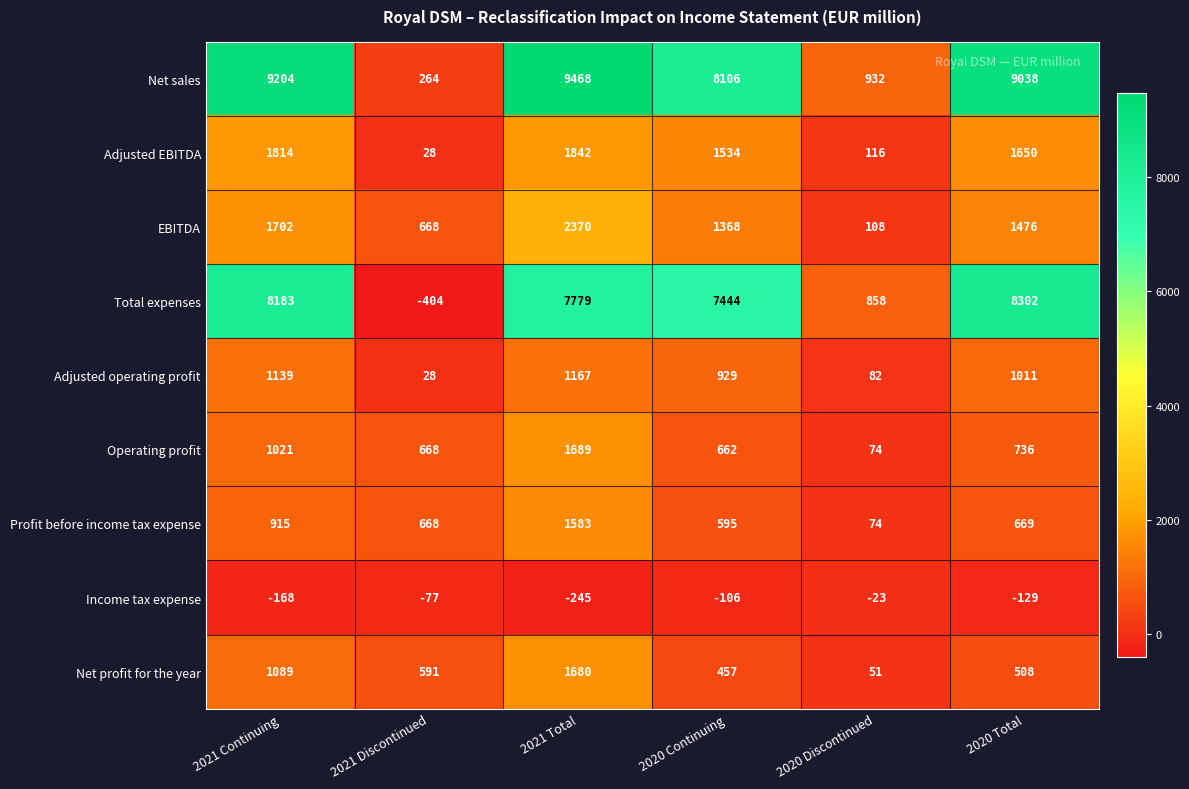

What is the minimum value shown in the chart?

-404